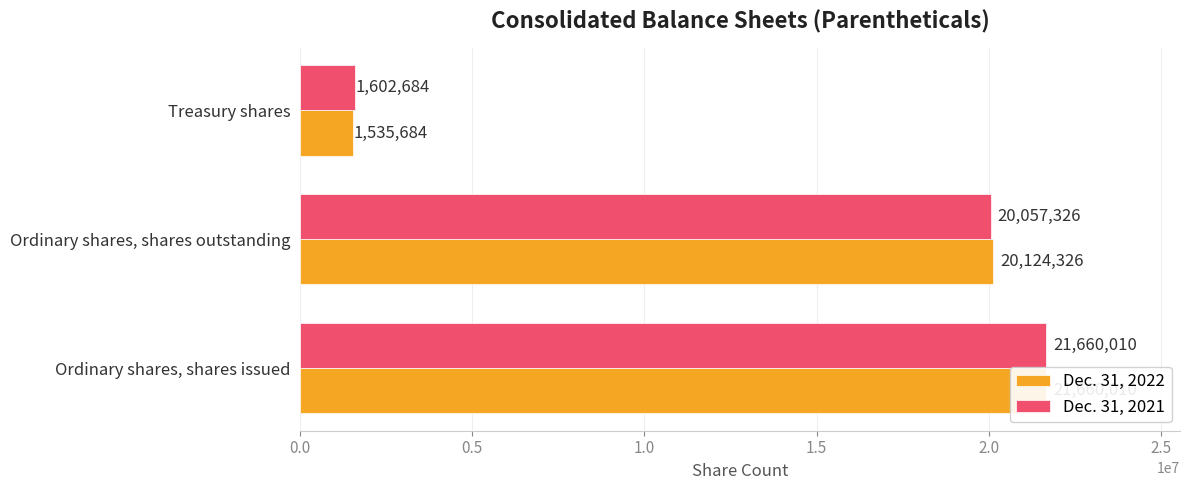

What is the lowest value of the Dec. 31, 2022 series?

1535684